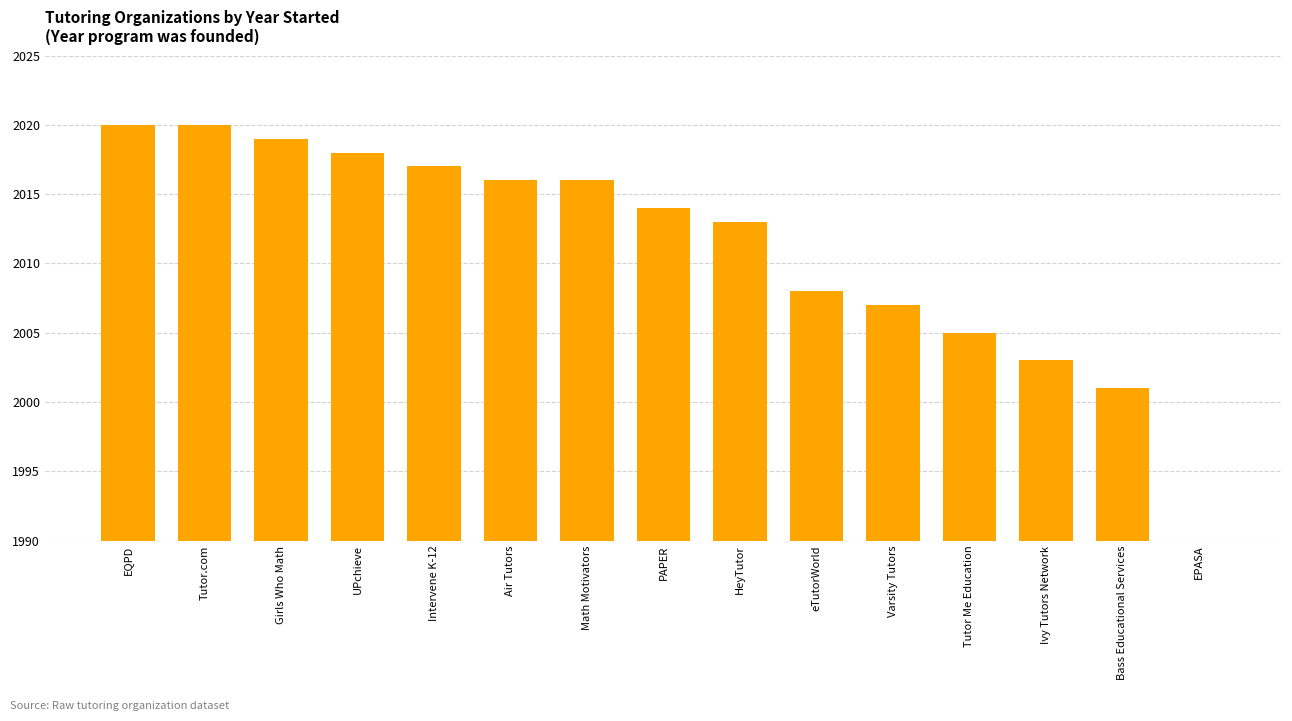

Read the value at Ivy Tutors Network, to the nearest 10.

2000